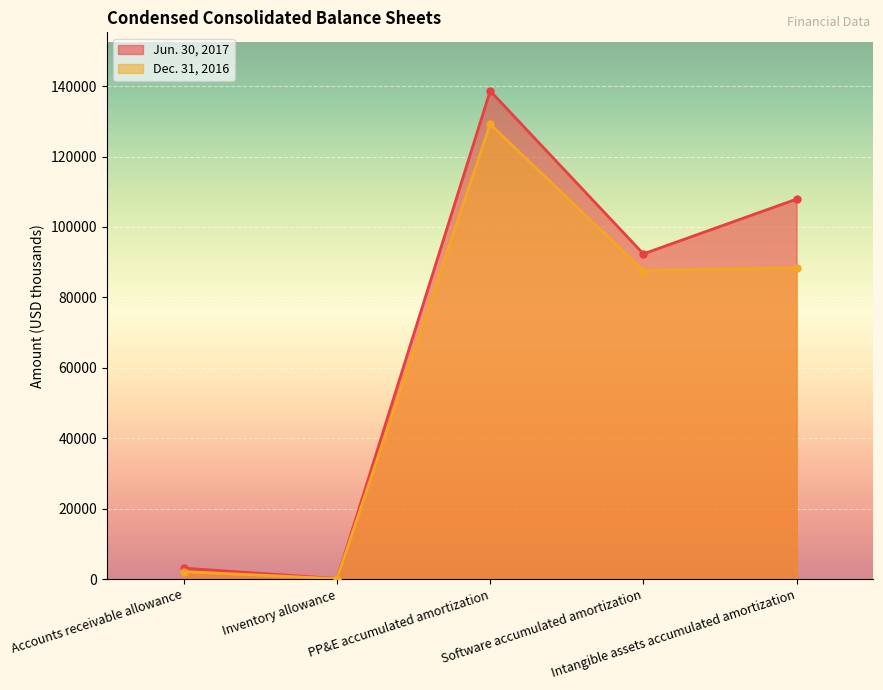

What is the average value of the Dec. 31, 2016 series?

61484